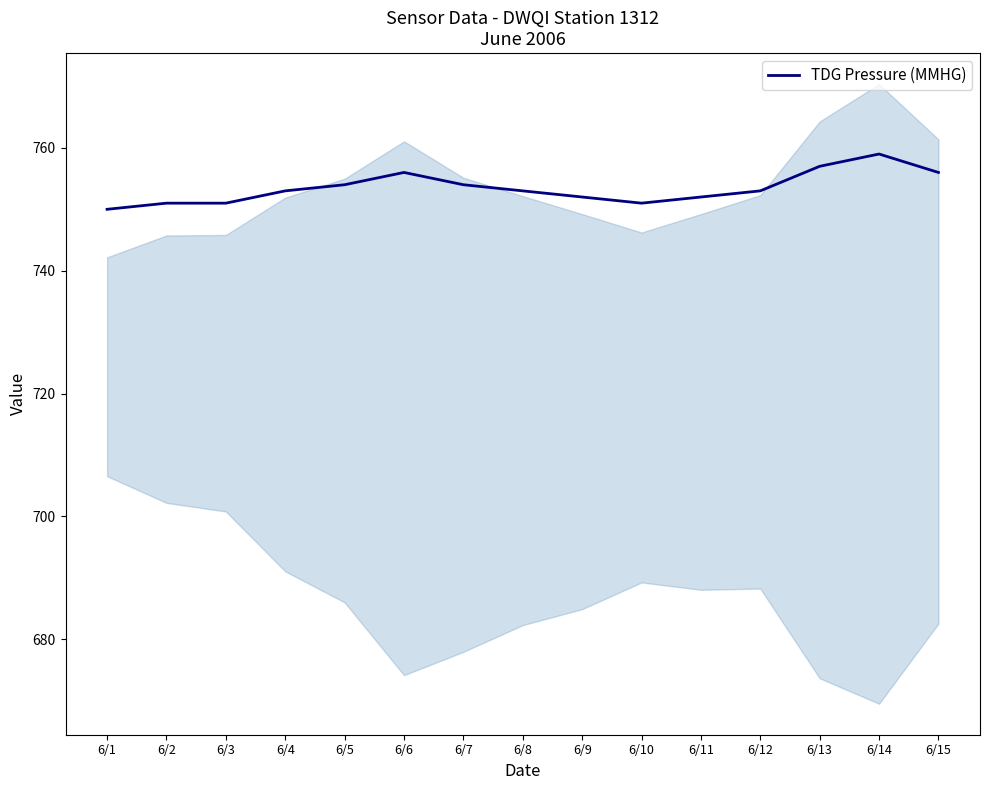

How many interior local peaks (higher than both neighbors) does the data have?

2